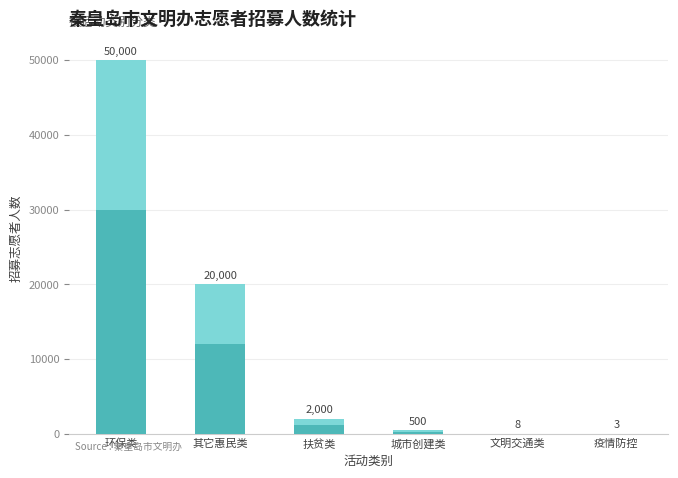

Reading left to right, list all the values displayed in this chart.

环保类=50000	其它惠民类=20000	扶贫类=2000	城市创建类=500	文明交通类=8	疫情防控=3